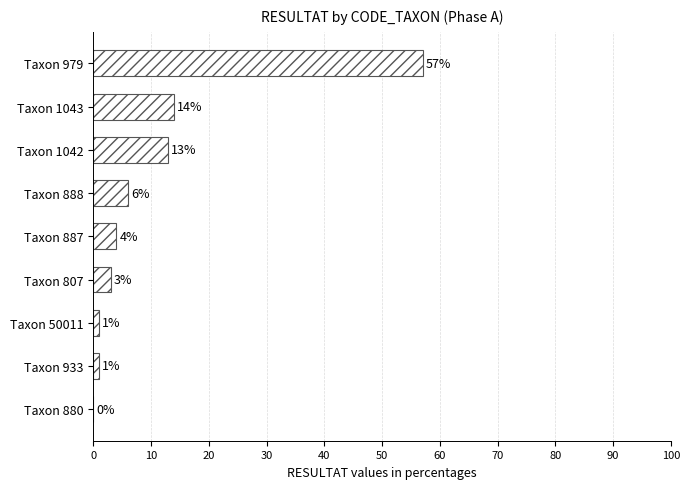

The chart shows a value of 1 at Taxon 933. True or false?

True